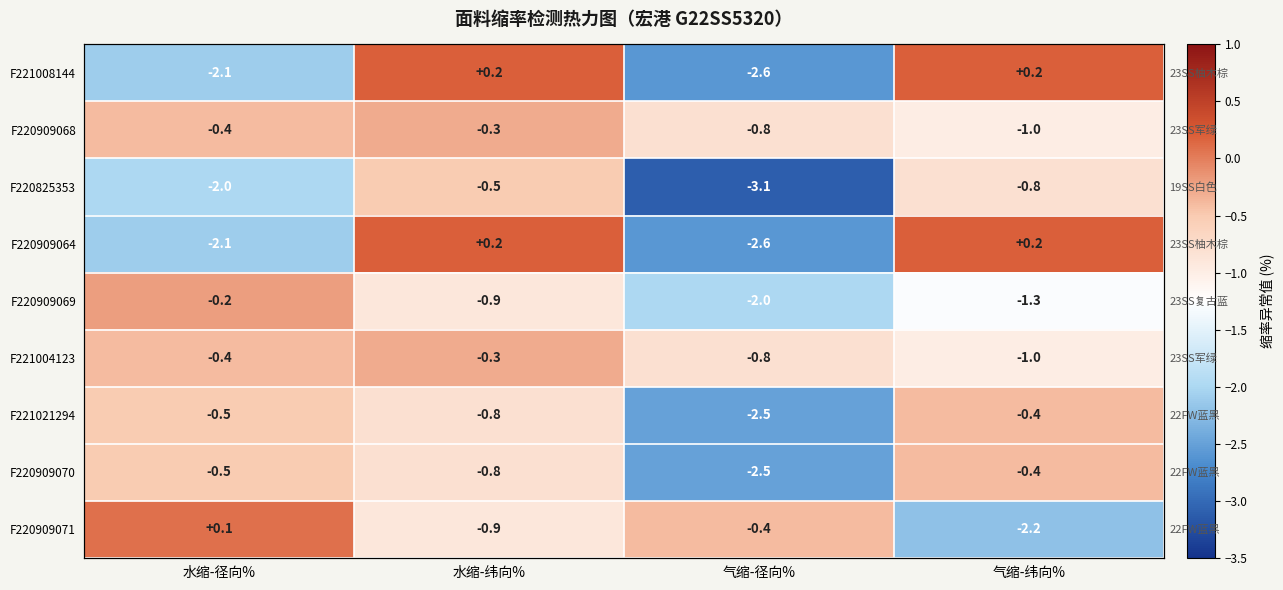

At which category is the sum across all series the highest?

水缩-纬向%